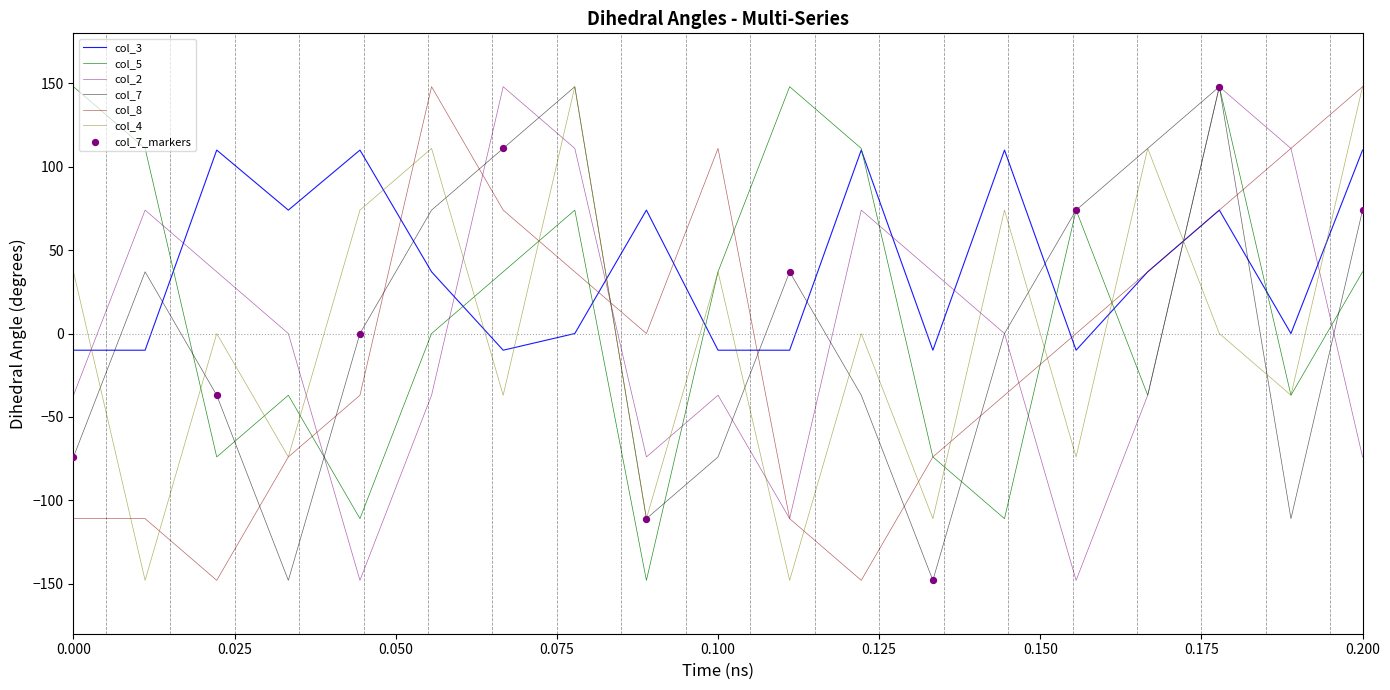

Which series has the largest total across all categories?

col_3